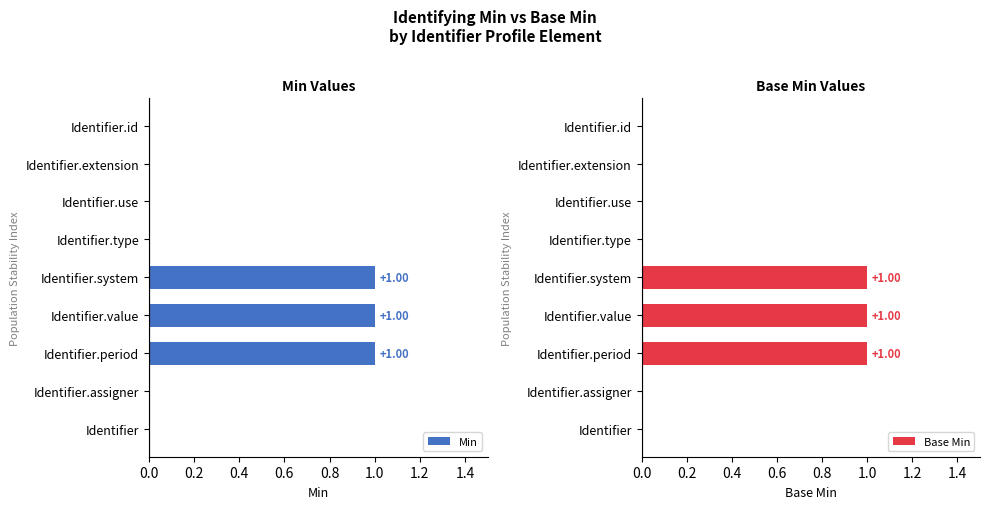

What is the value of the Min bar at the 5th from the left?

1